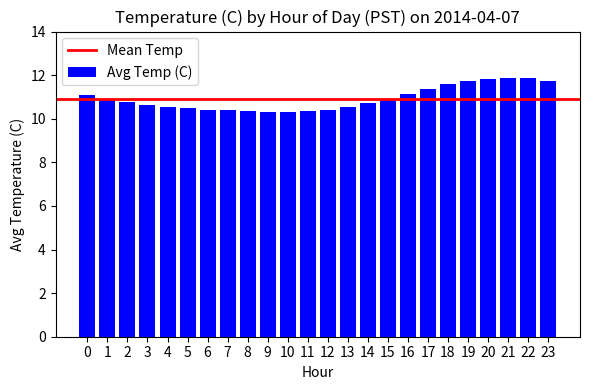

What is the average value?

10.9